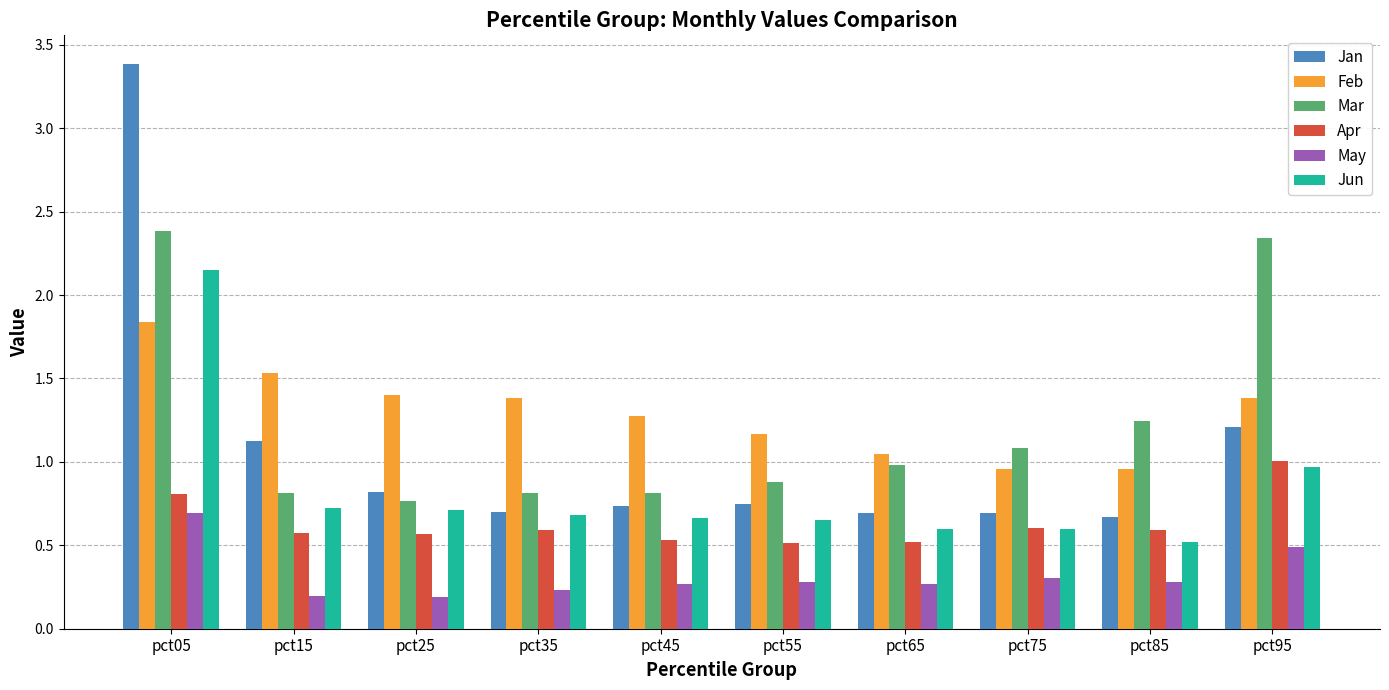

True or false: Jun has a value of 0.2 at pct55.

False